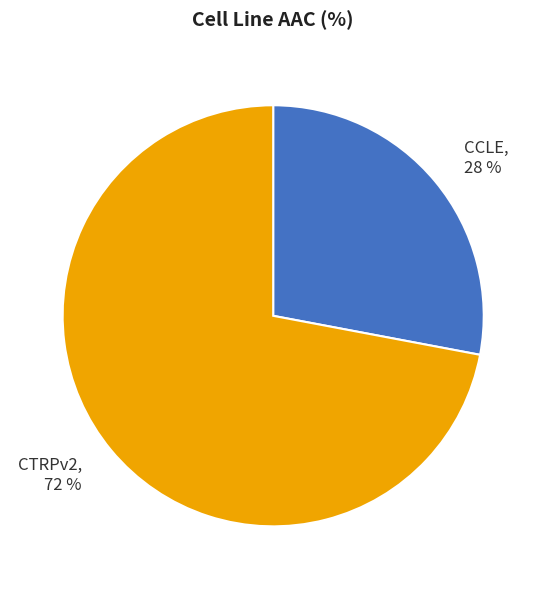

How many slices are in this pie chart?

2